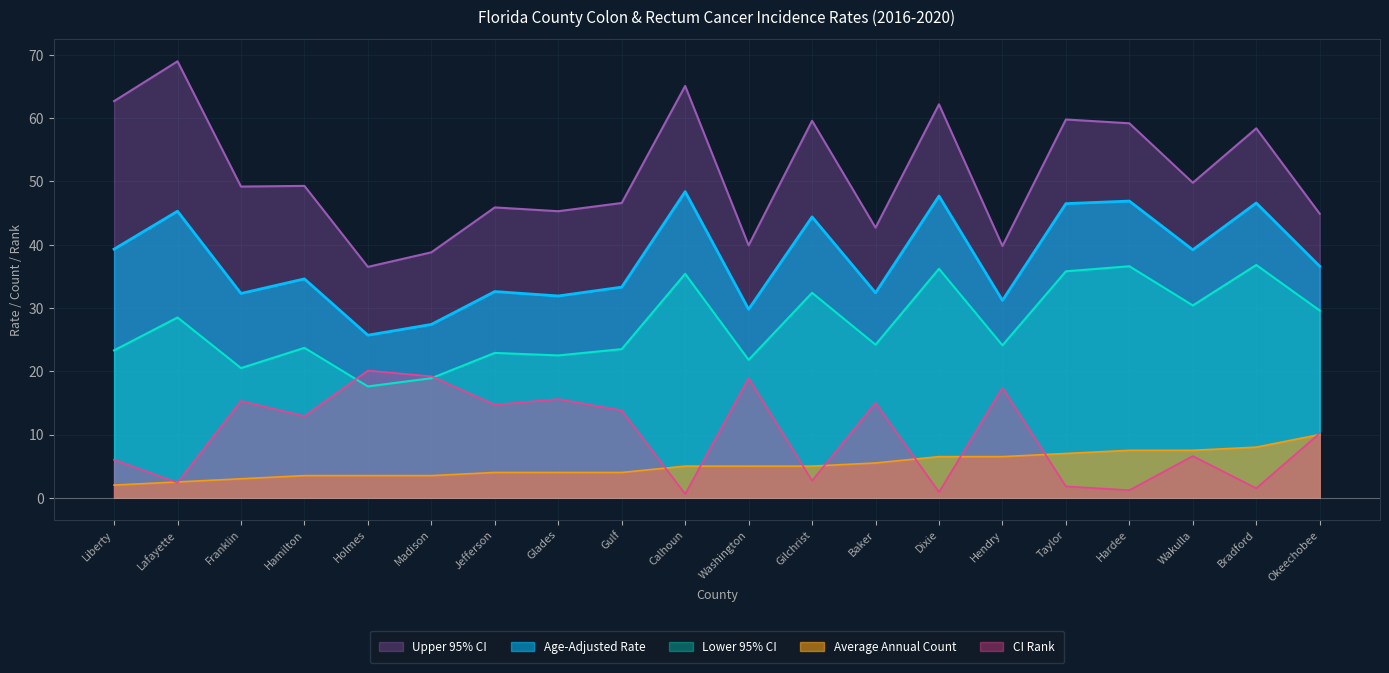

Is the value of CI Rank at Baker greater than the value of Average Annual Count at Franklin?

Yes